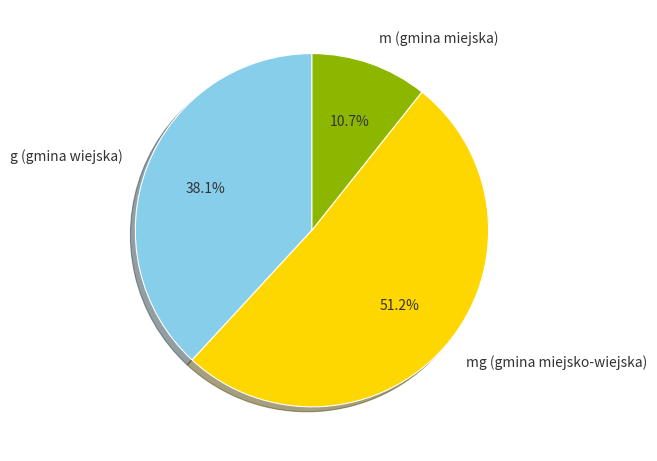

What percentage is NOT represented by mg (gmina miejsko-wiejska)?

48.8%